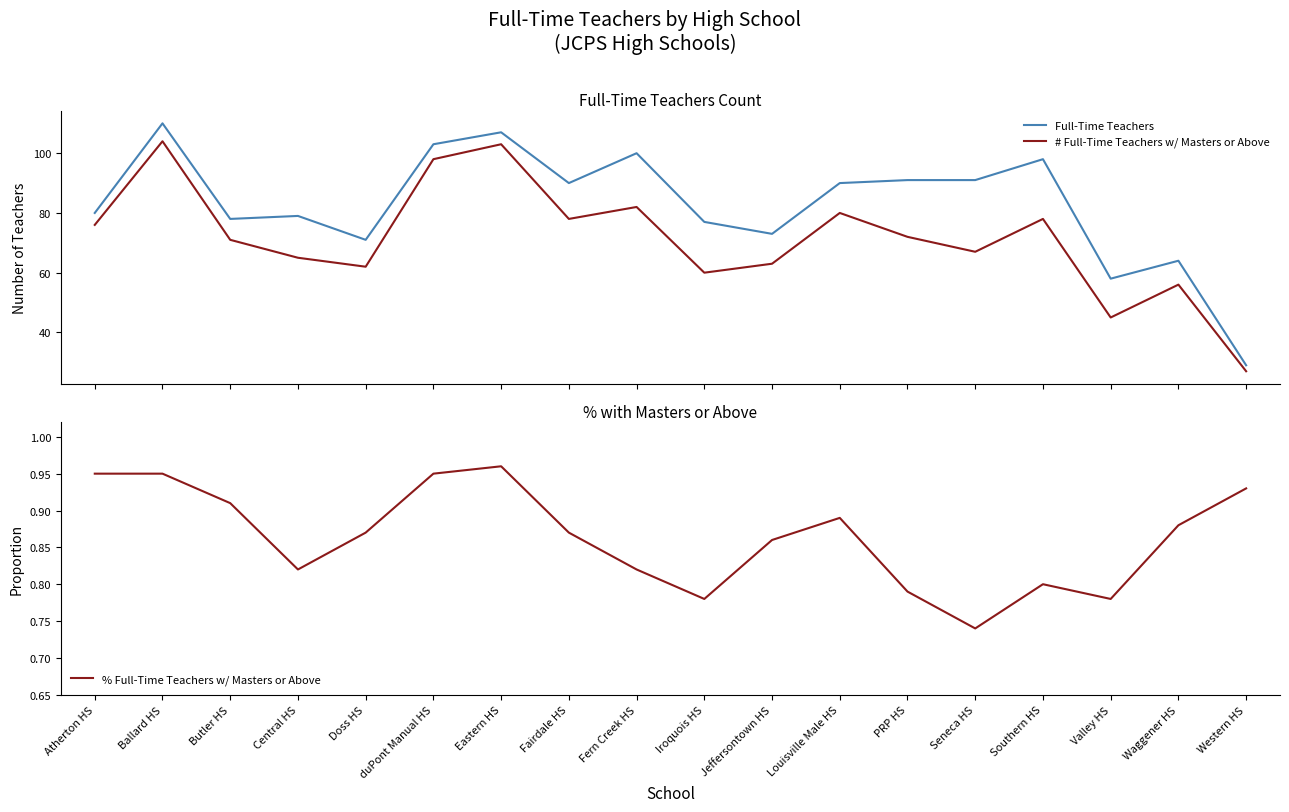

Where is the first local maximum for # Full-Time Teachers w/ Masters or Above?

Ballard HS